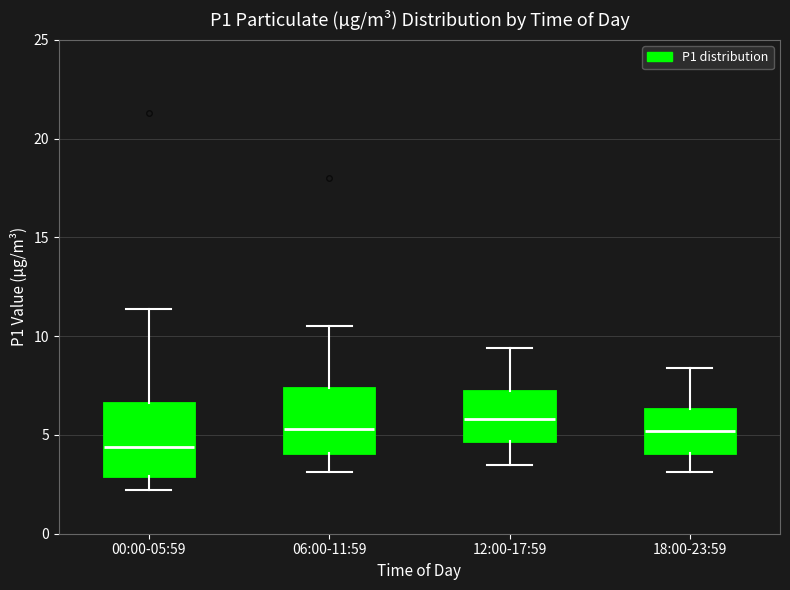

Which box has the lowest median line?

00:00-05:59